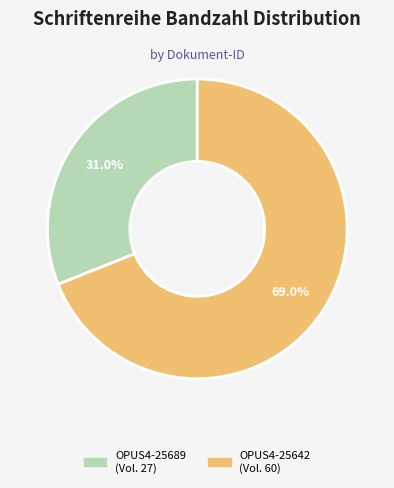

To the nearest percent, what portion does OPUS4-25689 represent?

31%